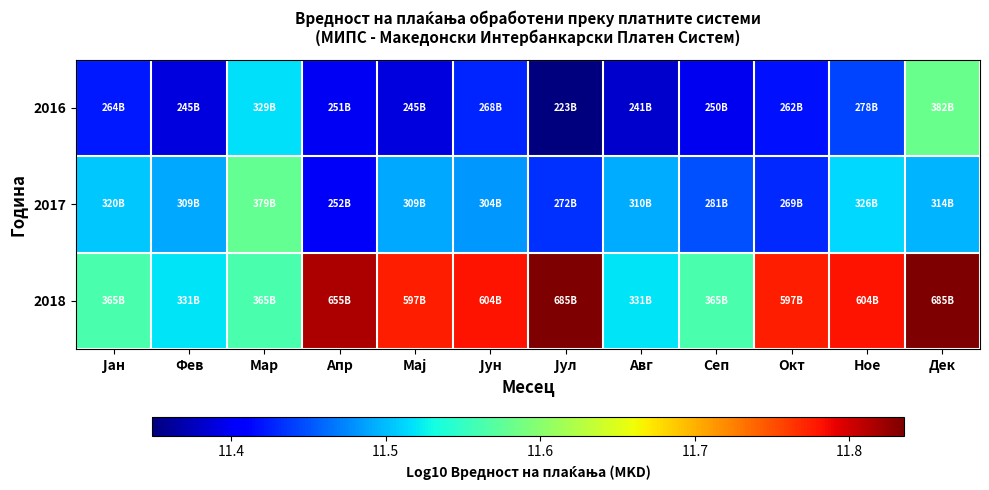

What is the total value across all series at Авг?

34.4